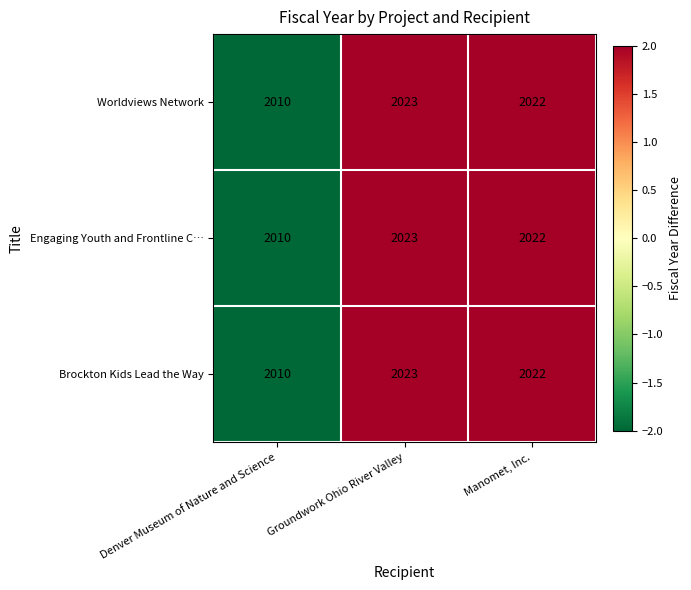

What is the sum of the Worldviews Network values at Denver Museum of Nature and Science and Manomet, Inc.?

4032